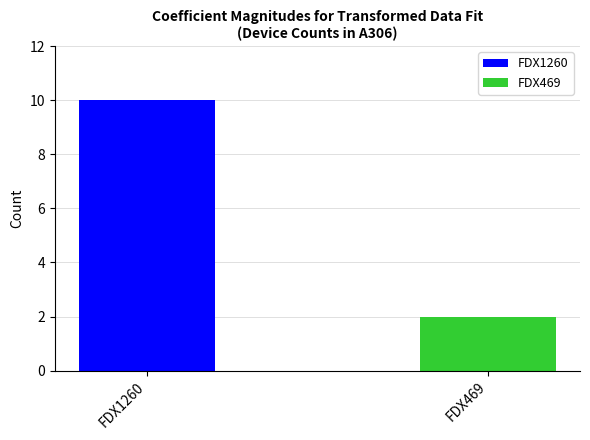

List the series in order of their peak value, lowest first.

FDX469, FDX1260